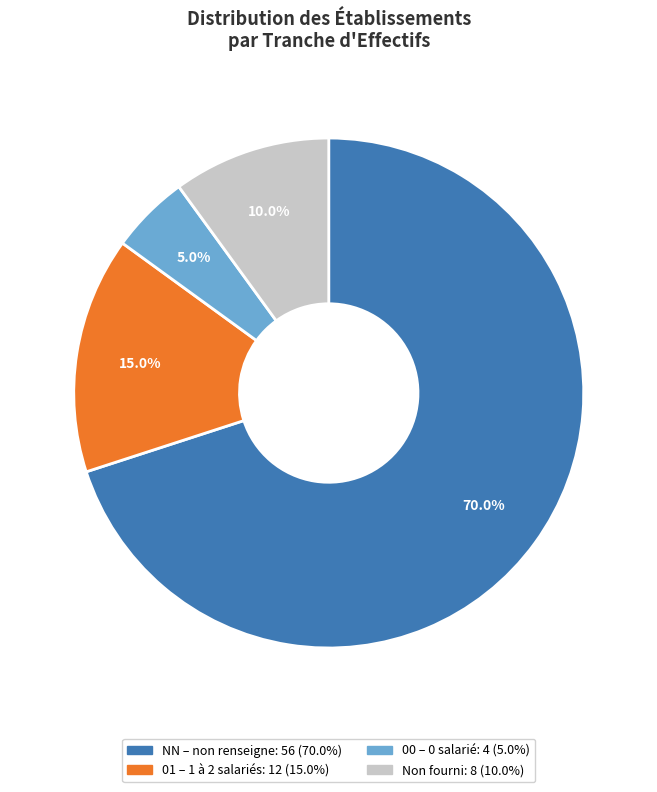

Which slice is the largest?

NN – non renseigne: 56 (70.0%)